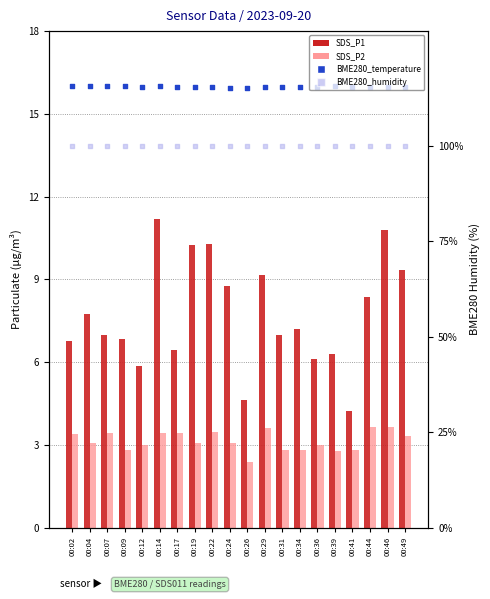

What are all the series names shown in the legend?

SDS_P1, SDS_P2, BME280_temperature, BME280_humidity